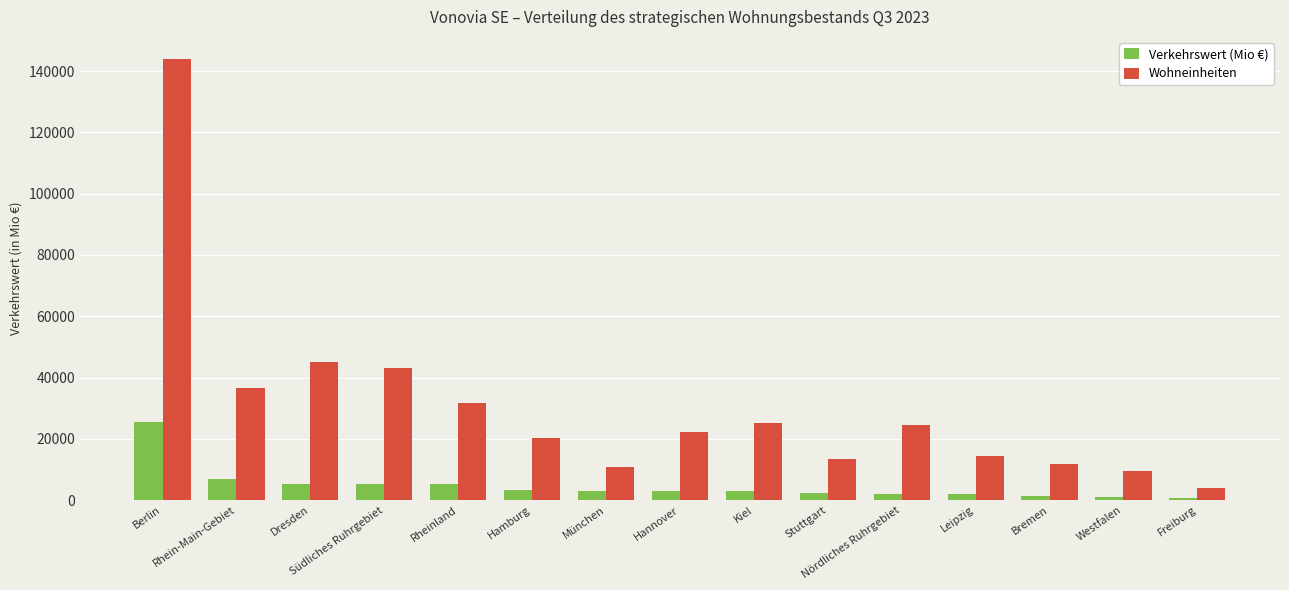

At how many categories does at least one series exceed 93234?

1